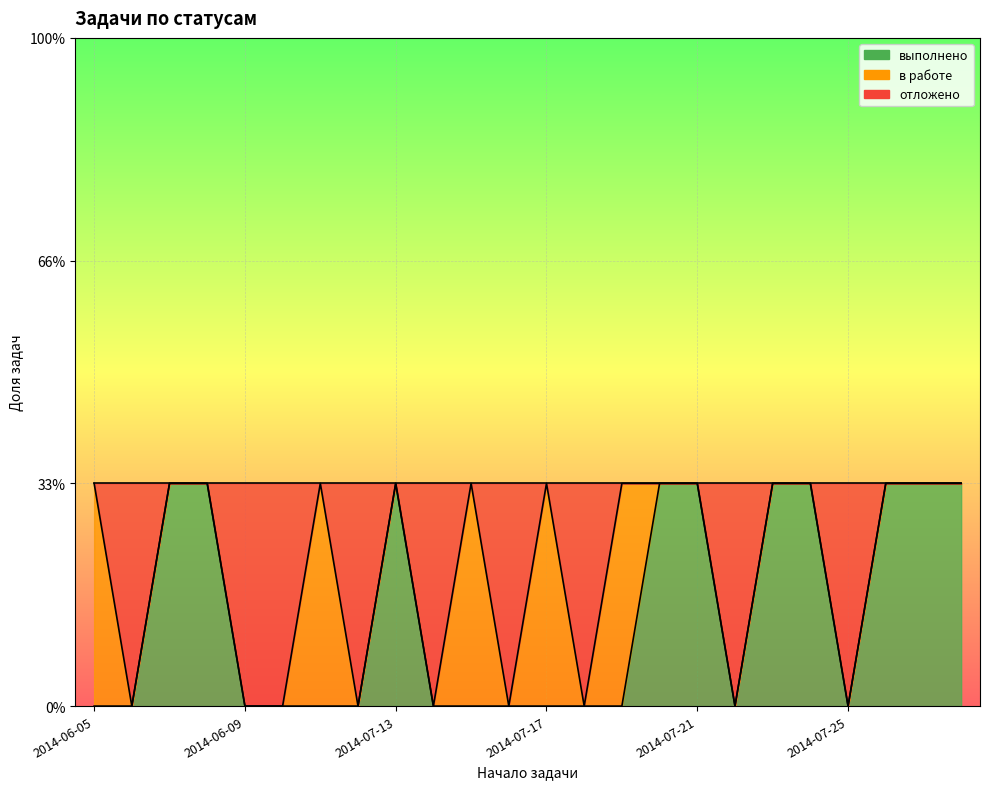

Count the отложено values in the range 0 to 1.

24